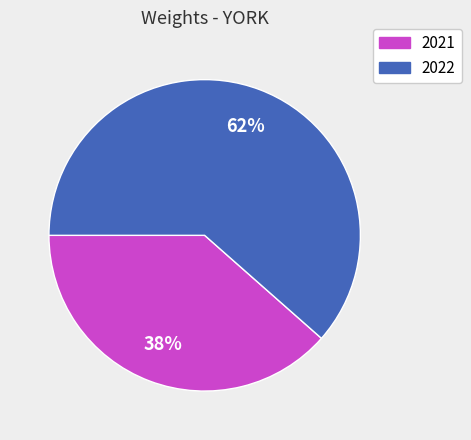

Which has a higher value, 2021 or 2022?

2022